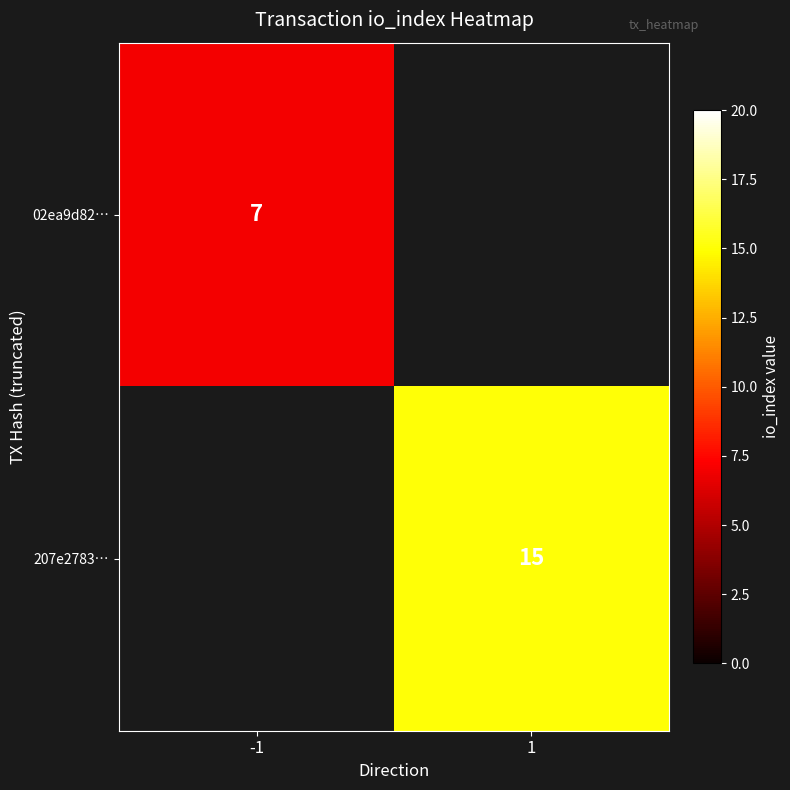

True or false: 02ea9d82… has a value of 7 at -1.

True